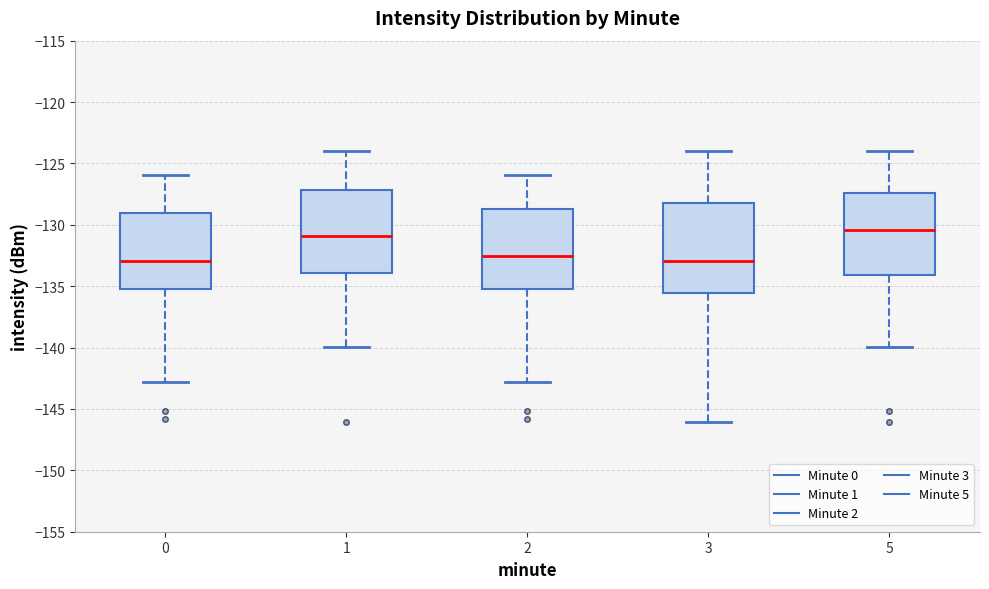

Where does the upper whisker of the box at x = 0 end on the y-axis? The values are not printed on the chart, so give them approximately, as read against the axis.

-126.0